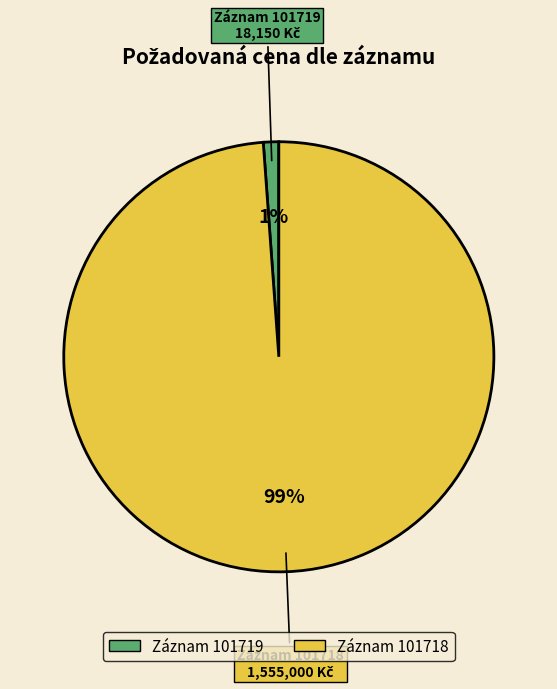

Is there a majority slice in this chart?

Yes